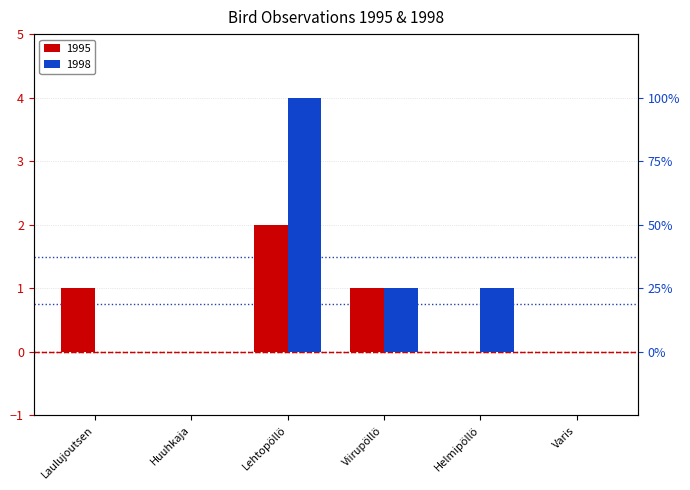

Reading left to right, transcribe all the data shown in this chart.

1995: Laulujoutsen=1	Huuhkaja=0	Lehtopöllö=2	Viirupöllö=1	Helmipöllö=0	Varis=0
1998: Laulujoutsen=0	Huuhkaja=0	Lehtopöllö=4	Viirupöllö=1	Helmipöllö=1	Varis=0